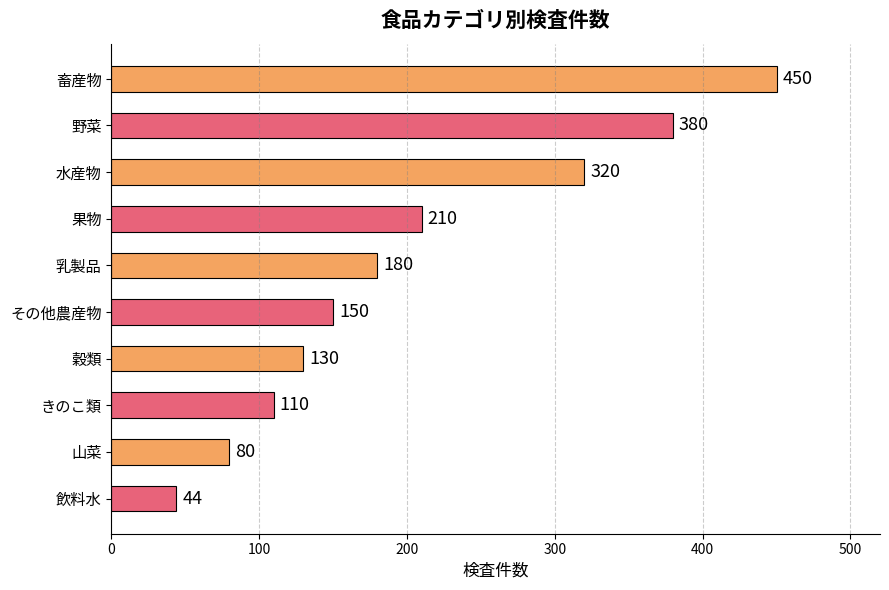

What is the difference between the second highest and minimum values?

336